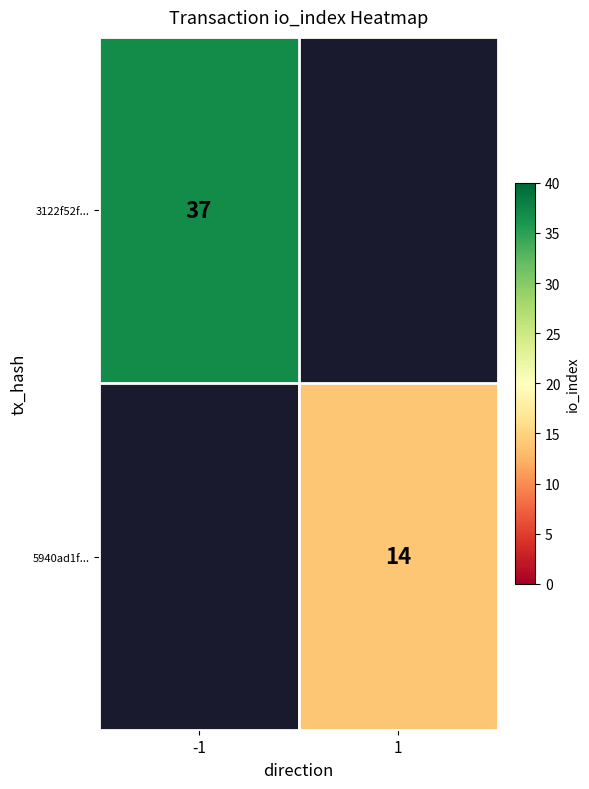

The value of 3122f52f... at -1 is 14. True or false?

False